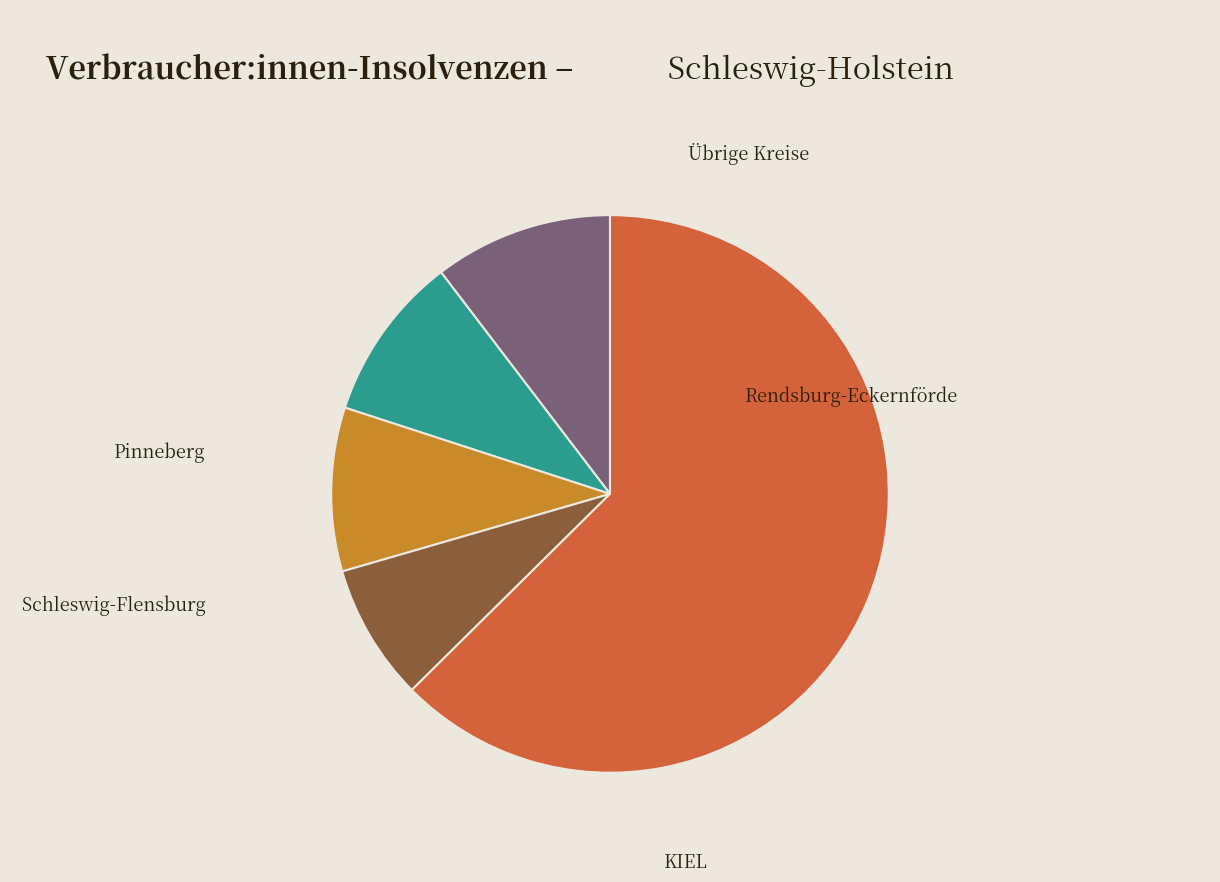

Which slice is the largest?

Rendsburg-Eckernförde